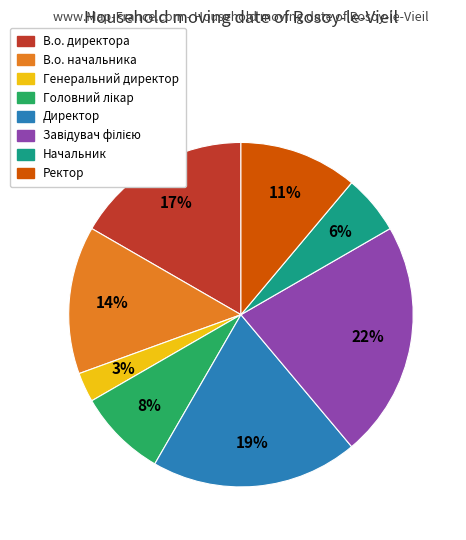

True or false: Директор accounts for 27% of the total.

False